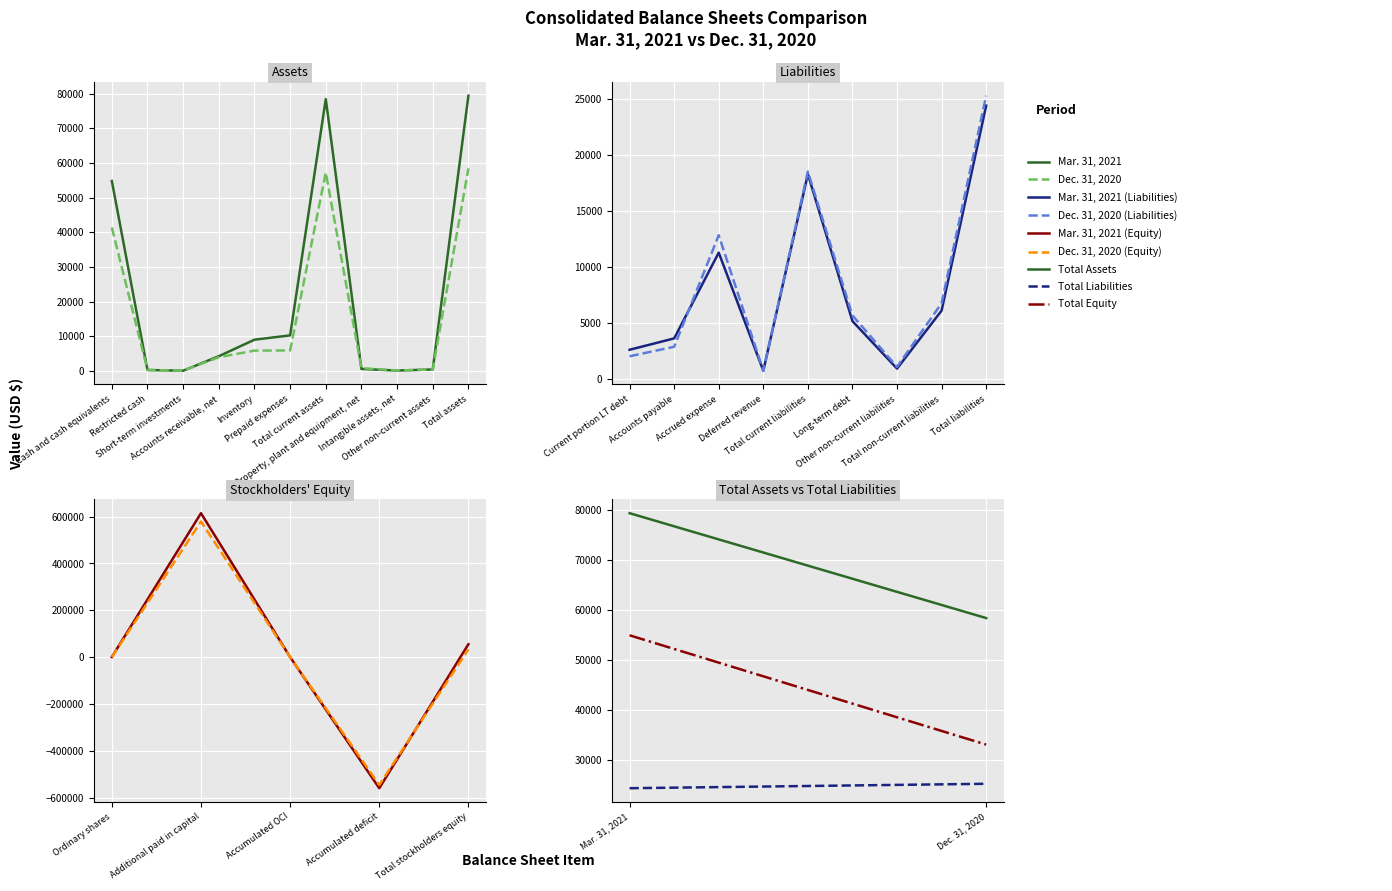

In Mar. 31, 2021, how many points are higher than both neighbors (excluding endpoints)?

1